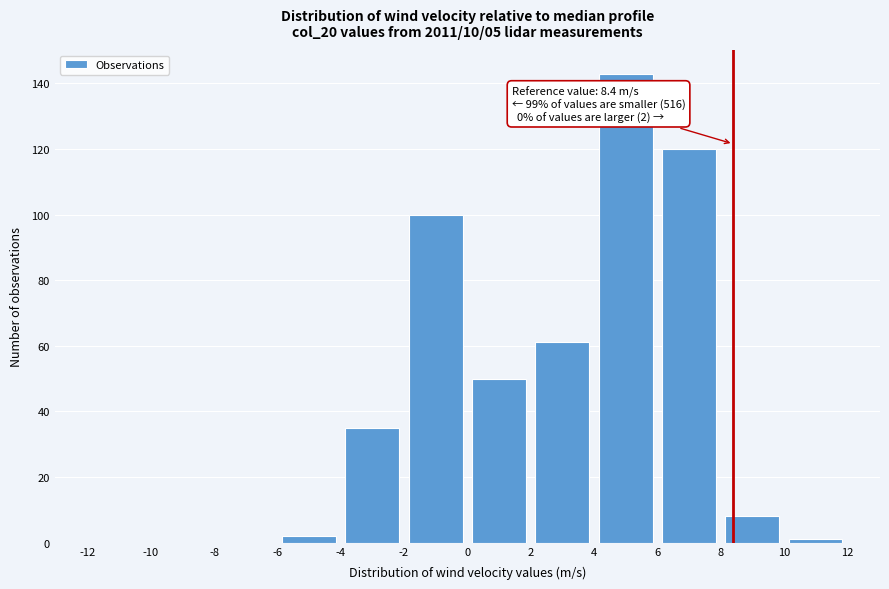

Which range on the x-axis has the tallest bar?

4 to 6